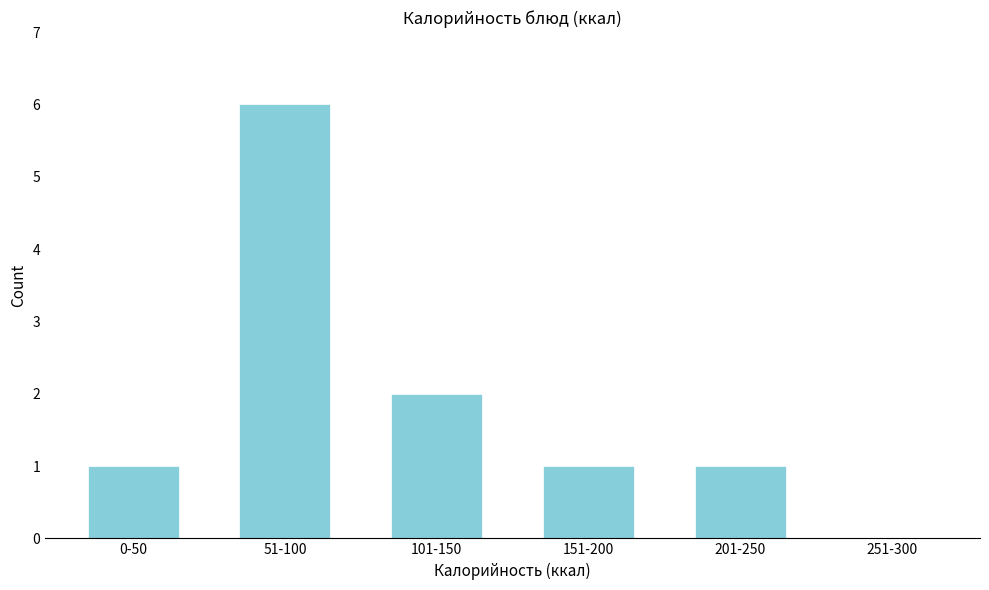

Reading right to left, list all the values displayed in this chart.

251-300=0	201-250=1	151-200=1	101-150=2	51-100=6	0-50=1